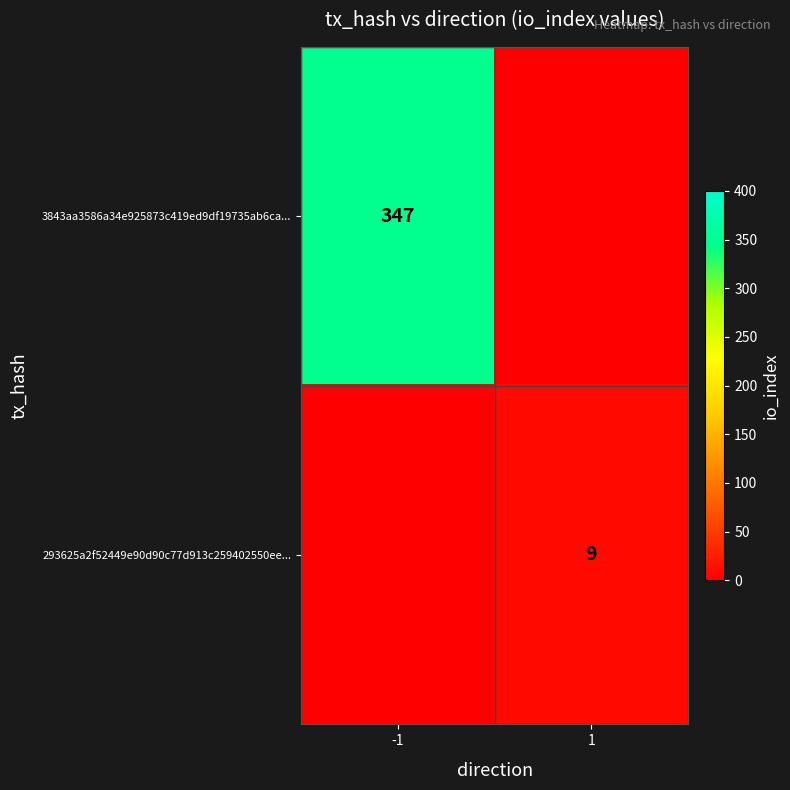

Is the value of 3843aa3586a34e925873c419ed9df19735ab6ca... at -1 greater than the value of 293625a2f52449e90d90c77d913c259402550ee... at 1?

Yes